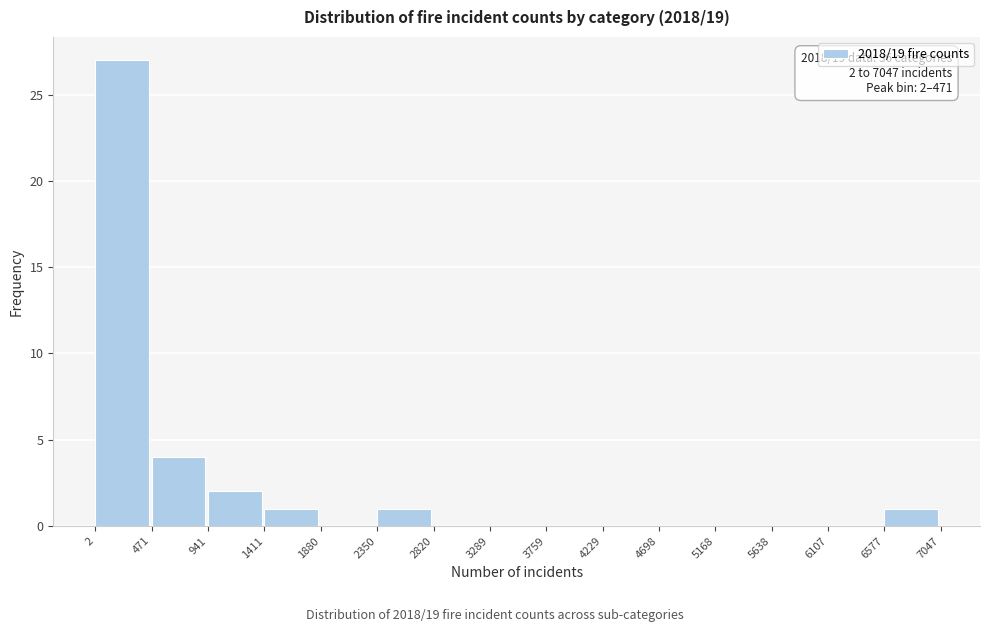

Over which range of the x-axis is the bar tallest?

2 to 471